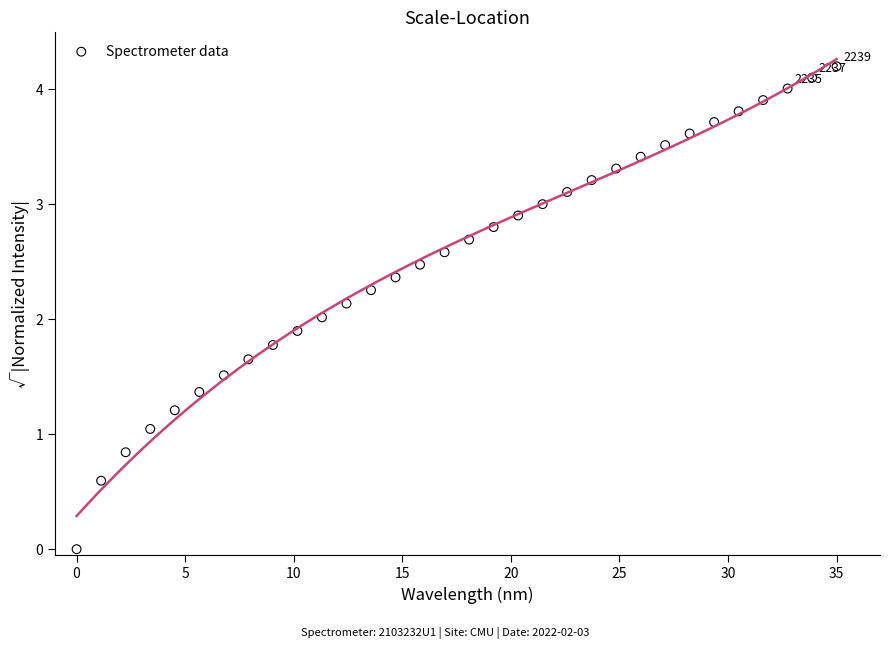

What is the range of X values (max minus min)?

35.0